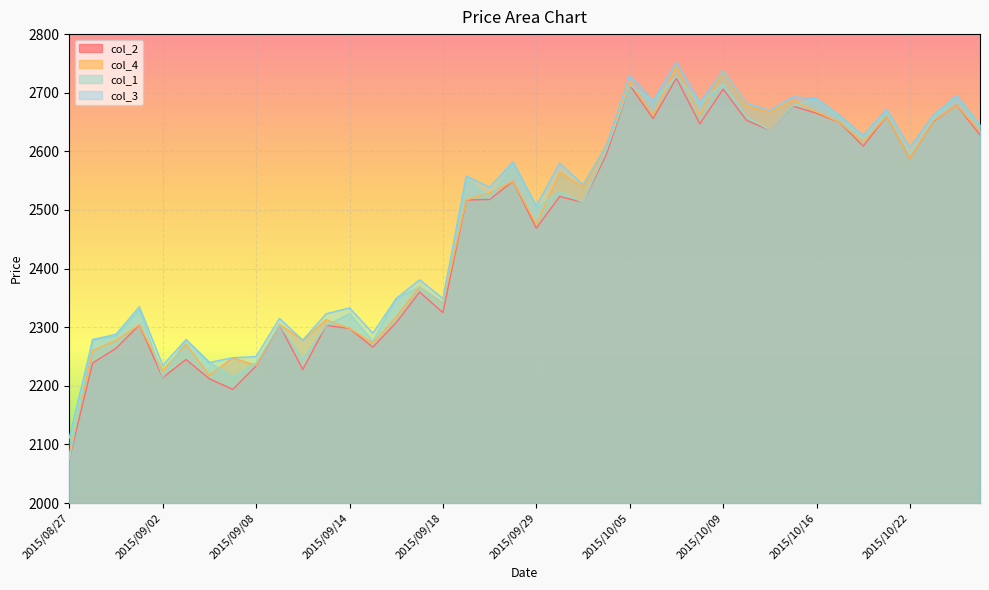

At which label is col_4 closest to 2414?

2015/09/17